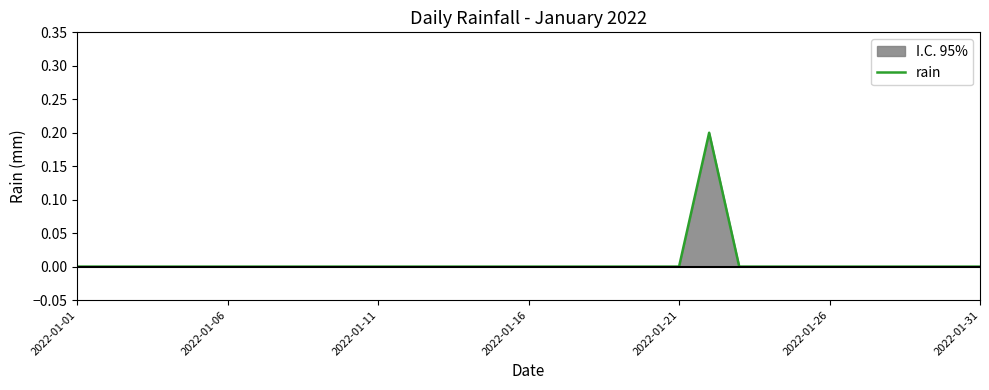

The chart shows a value of -0.1 at 2022-01-31. True or false?

False